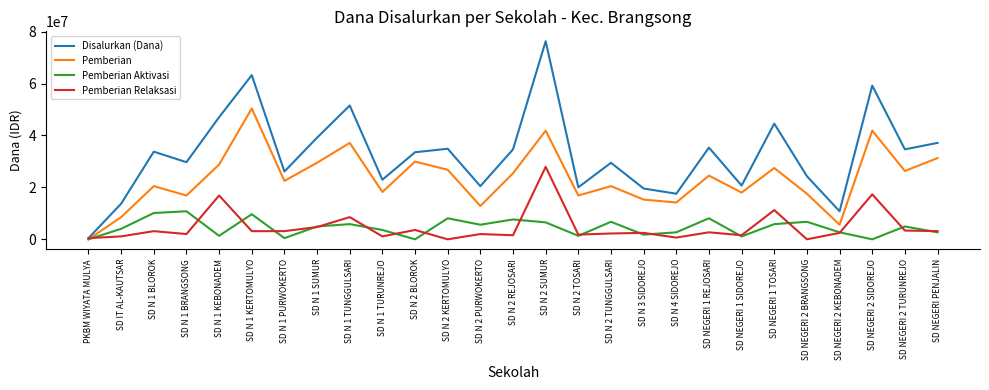

The Pemberian series shows 40715692 at SD NEGERI PENJALIN. True or false?

False